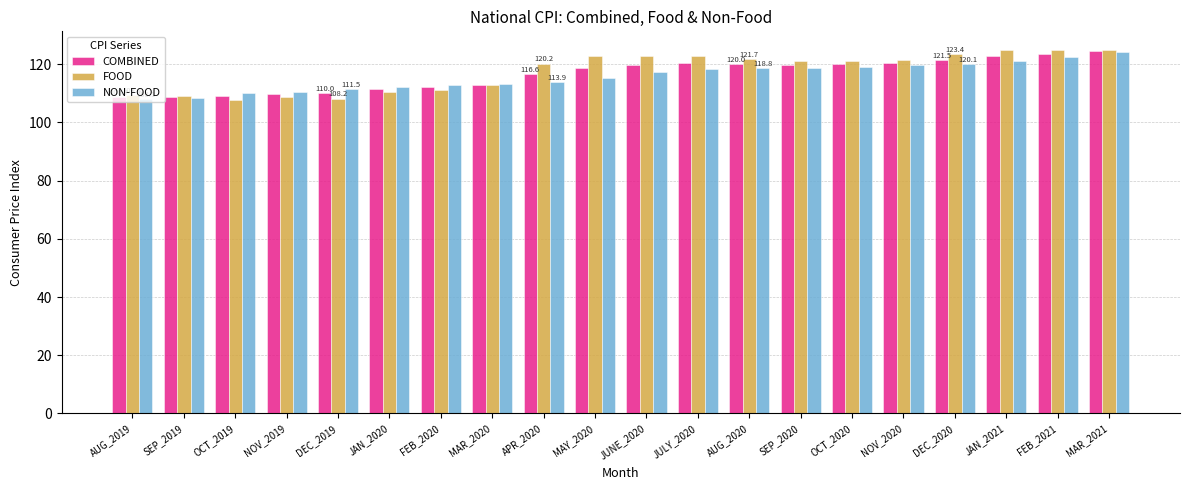

Read the NON-FOOD value at SEP_2019.

108.3